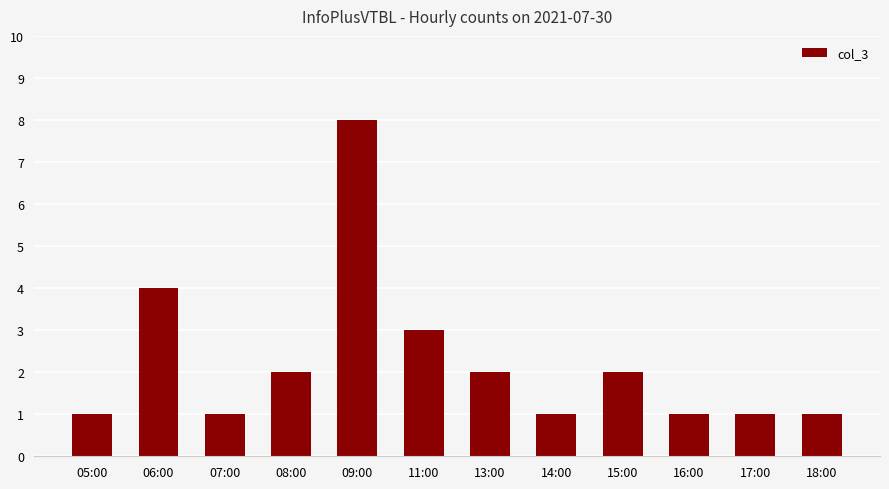

The value at 06:00 is 4. True or false?

True